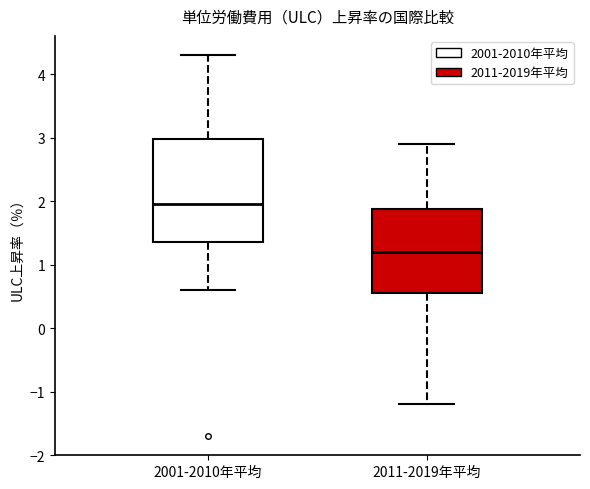

Which box's median line is the lowest?

2011-2019年平均